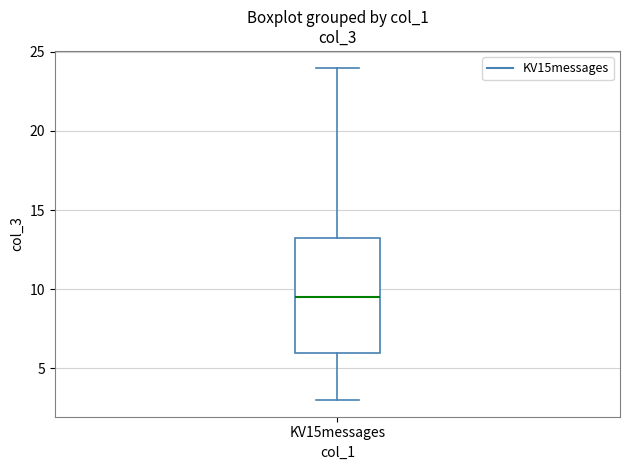

Transcribe this box plot: give where the median line is, the range the box spans, and where the two whiskers end, as read against the y-axis. The values are not printed on the chart, so give them approximately, as read against the axis.

median 9.5, box 6.0 to 13.5, whiskers 3.0 to 24.0